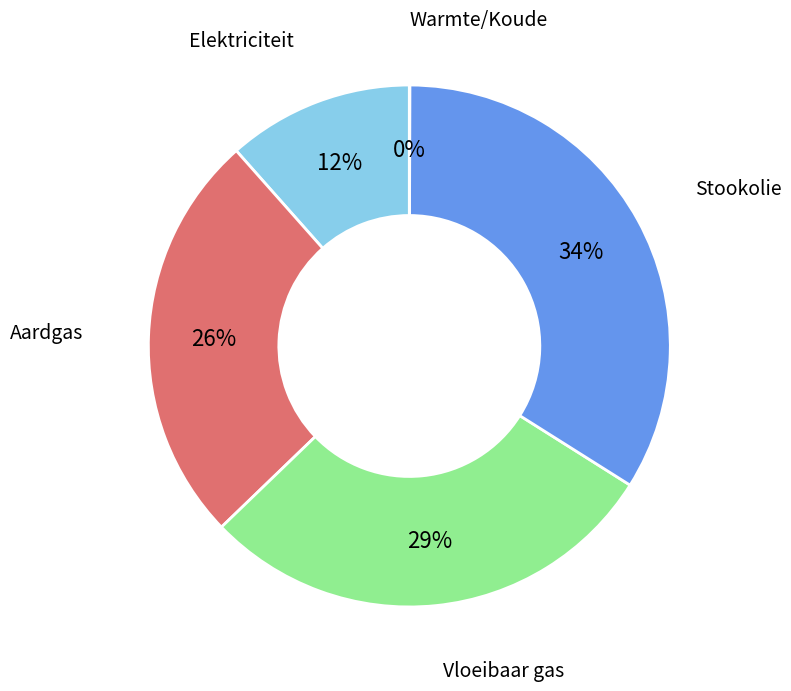

Is there any slice that represents more than half of the pie?

No